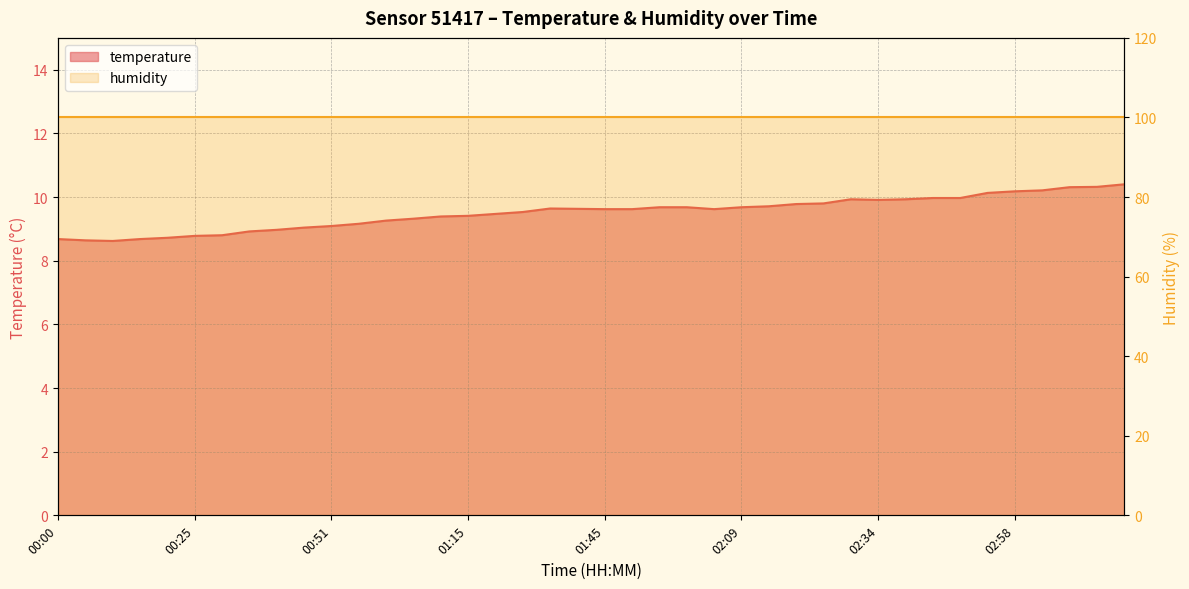

At which label is the value closest to 9?

00:40